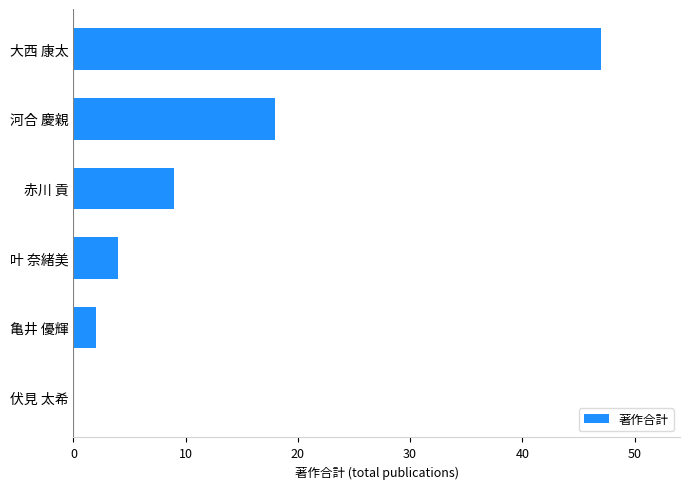

At which category does the chart reach its peak across all series?

大西 康太